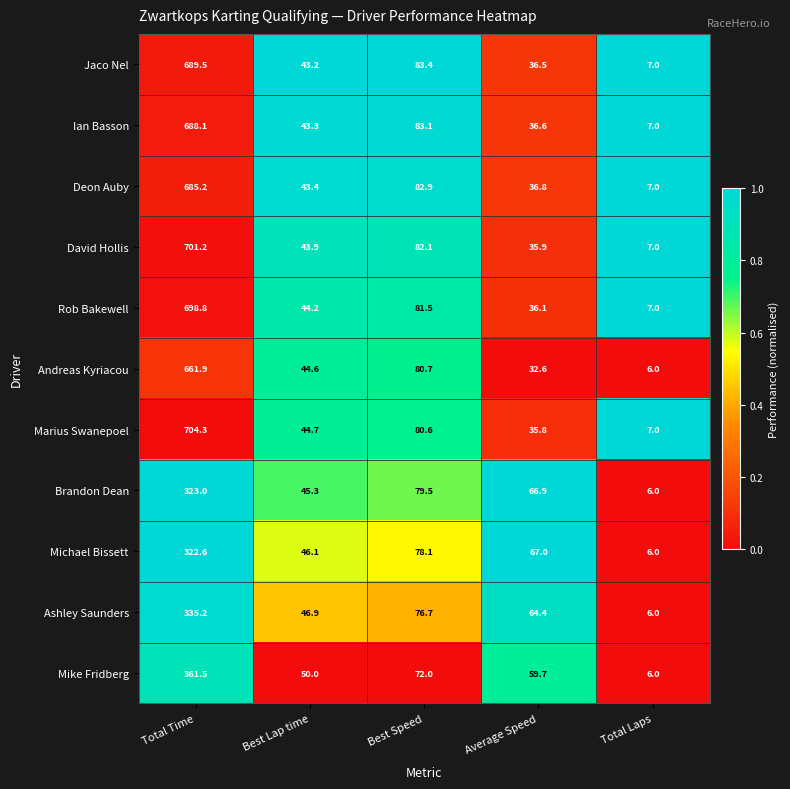

Rank the series by their maximum value, from lowest to highest.

Michael Bissett, Brandon Dean, Ashley Saunders, Mike Fridberg, Andreas Kyriacou, Deon Auby, Ian Basson, Jaco Nel, Rob Bakewell, David Hollis, Marius Swanepoel